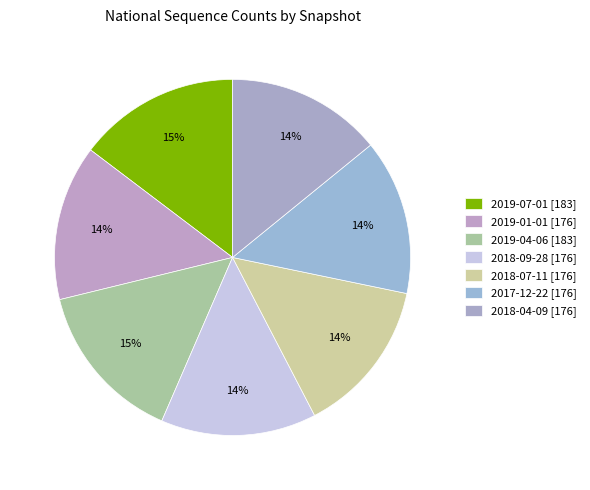

Is the sum of 2018-07-11 and 2019-04-06 greater than half?

No